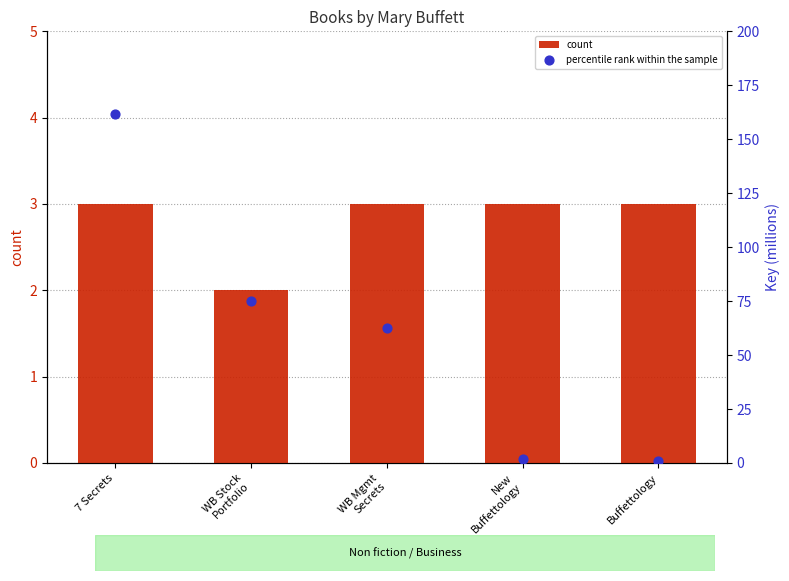

At how many categories does at least one series exceed 24?

3